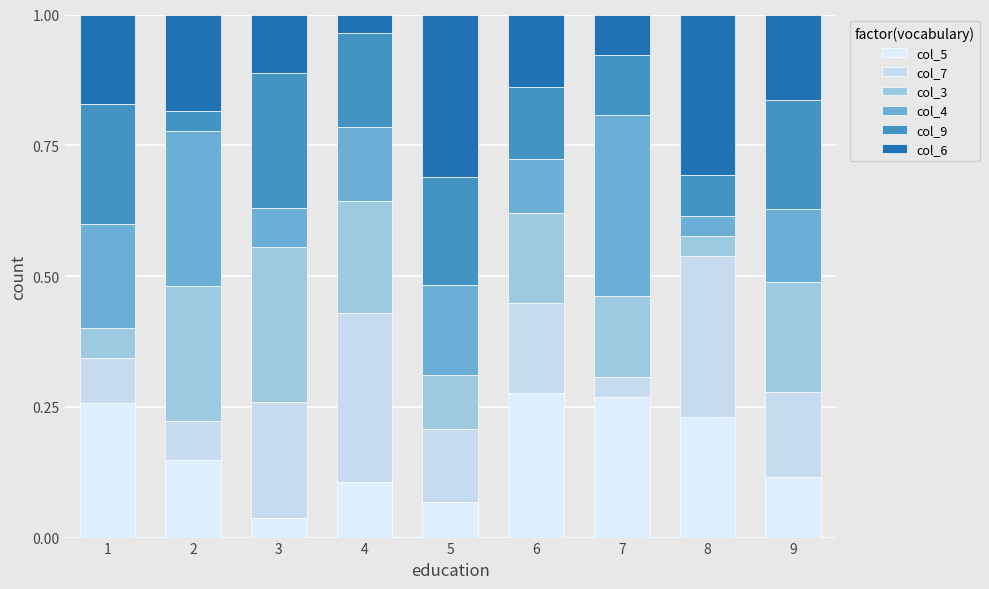

Are the bars horizontal?

No